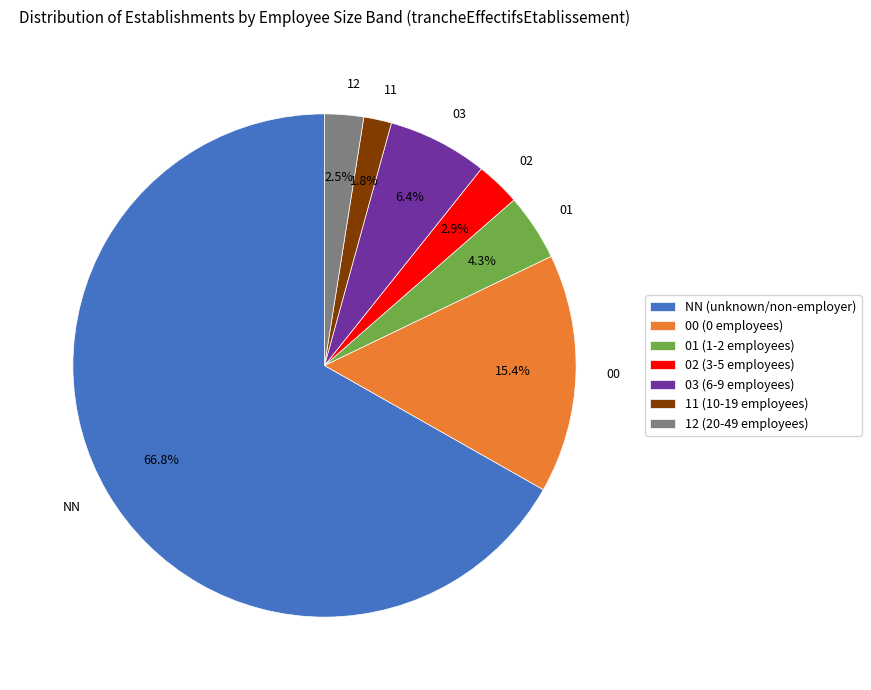

Which category has the biggest portion of the pie?

NN